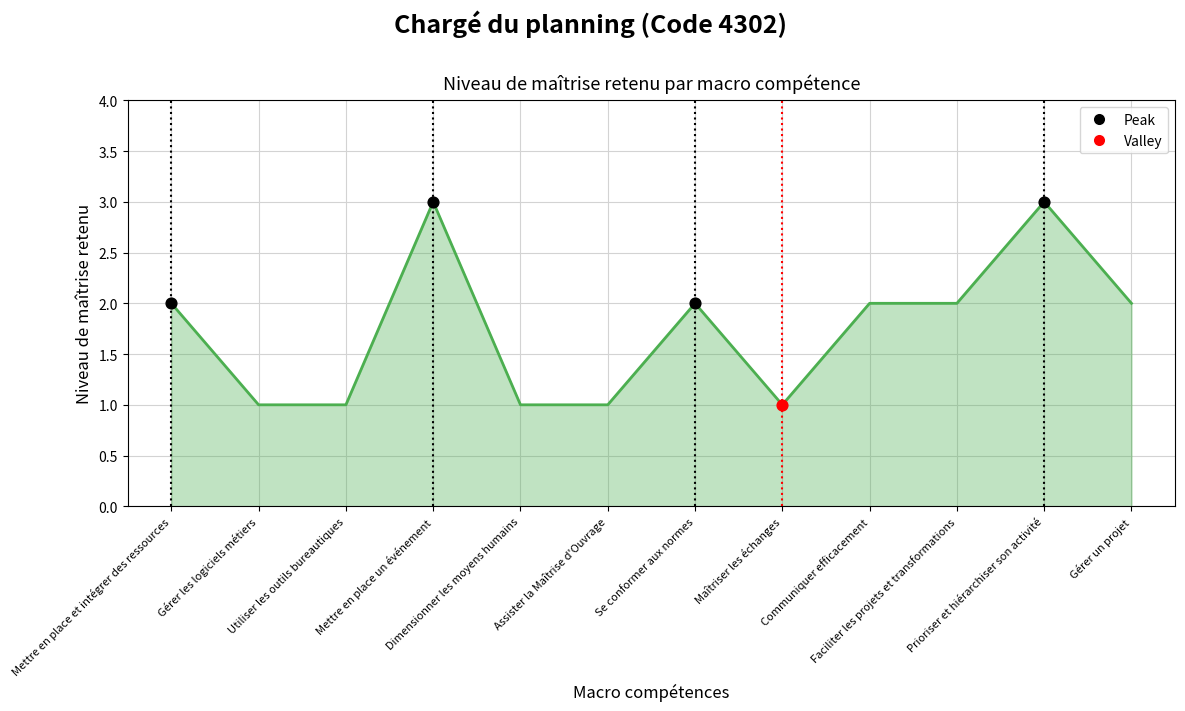

What is the ratio of the value at Dimensionner les moyens humains to the value at Maîtriser les échanges?

1.0